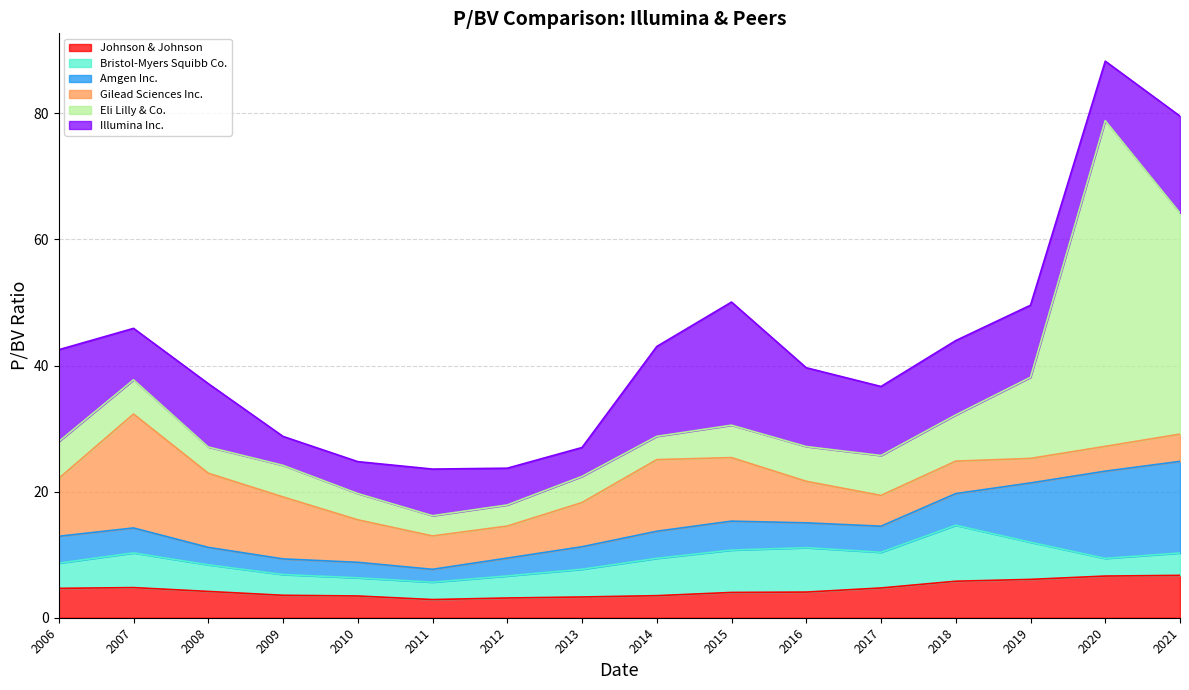

What is the difference between the highest and lowest values at 2015-02-18?

15.5